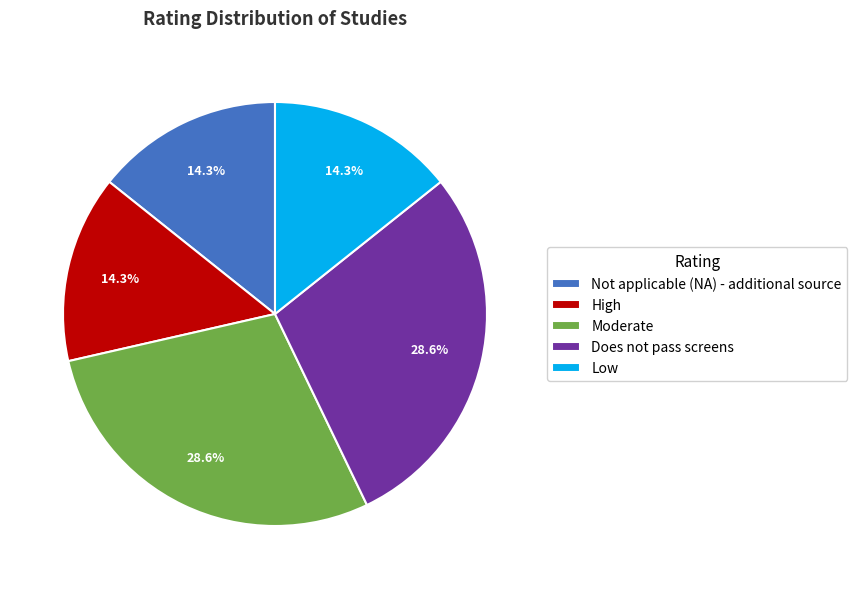

Does any single category account for the majority?

No